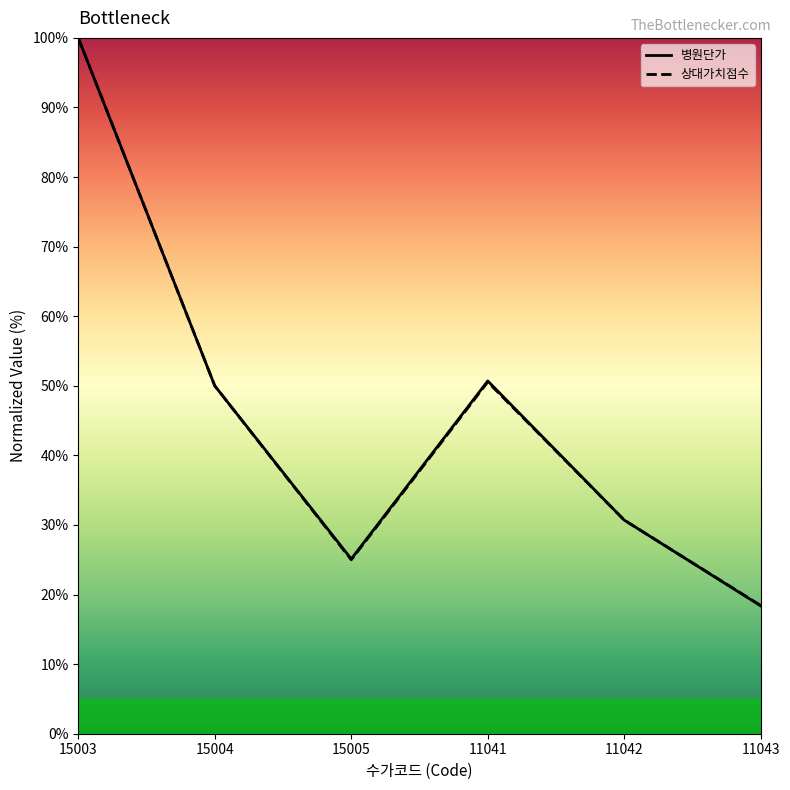

How many distinct data groups are displayed?

2